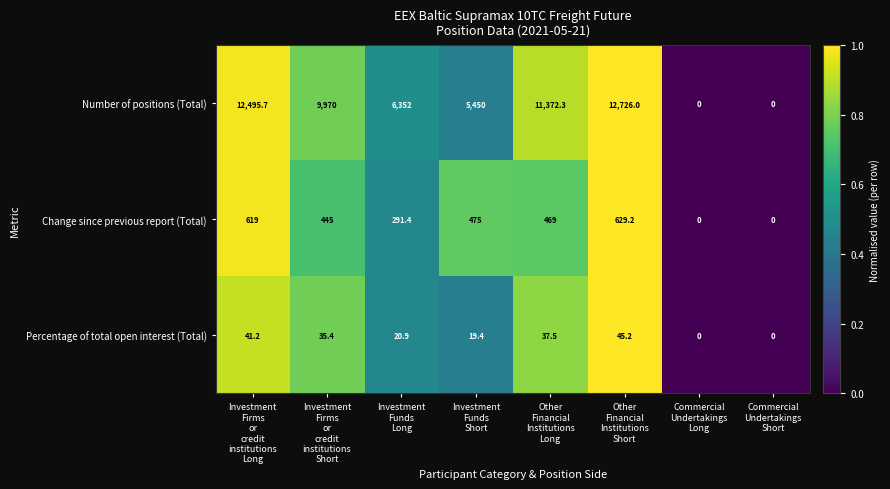

How many series are shown in this chart?

3